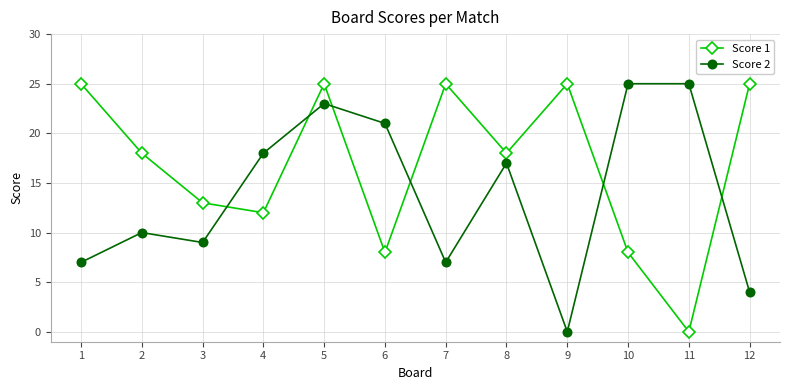

How many data points does each series have?

12